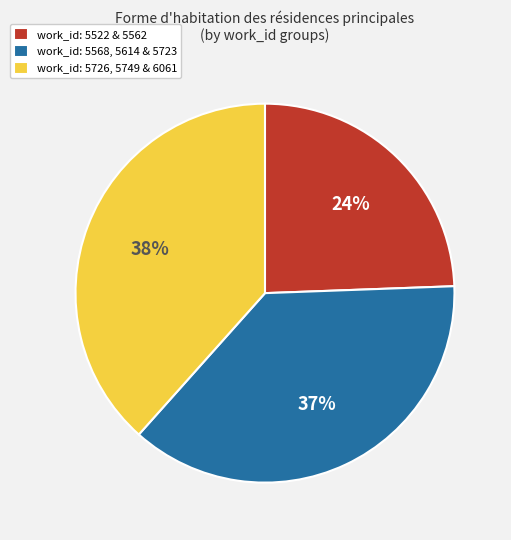

How many segments does this pie chart have?

3